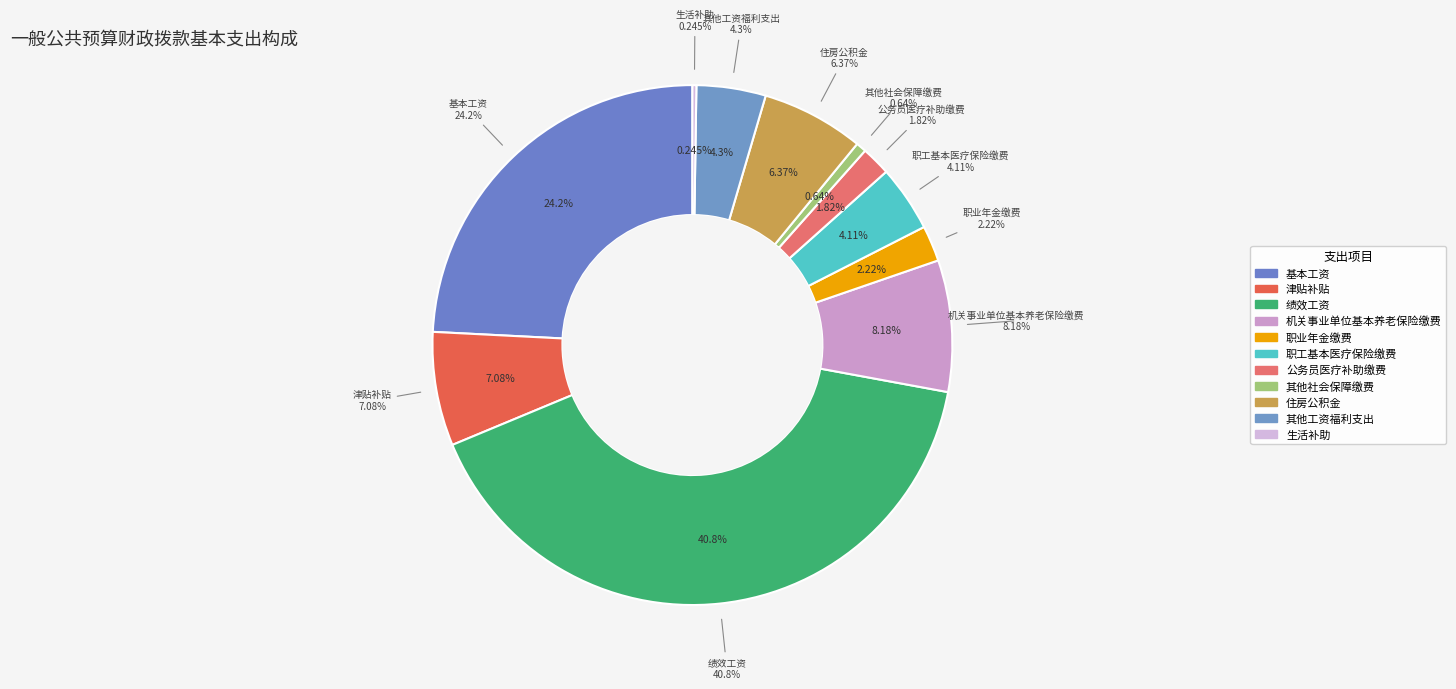

Is the sum of 生活补助 and 住房公积金 greater than half?

No